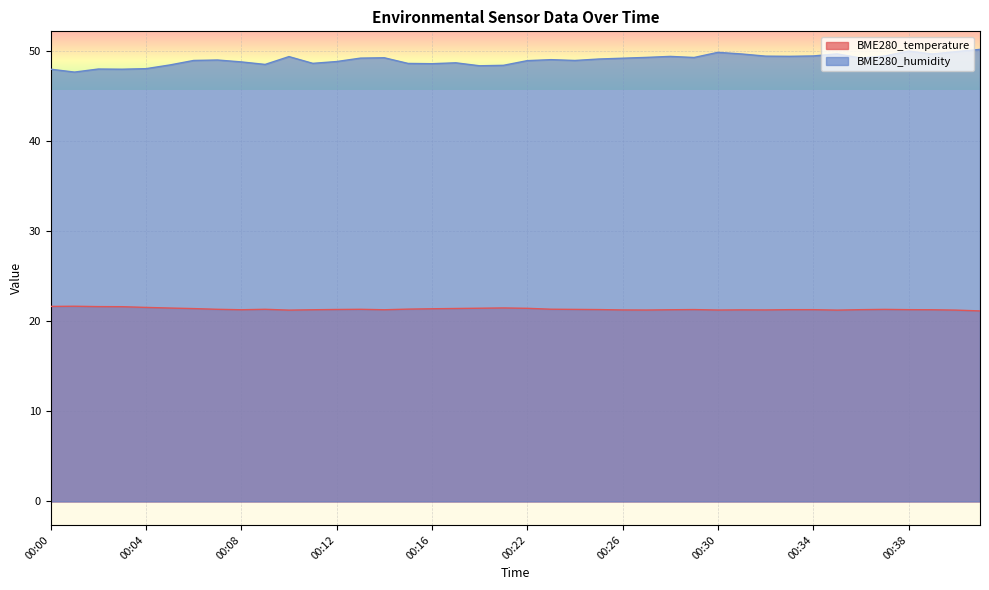

Reading right to left, what are all the values shown in this chart?

BME280_temperature: 00:42=21.1	00:40=21.2	00:39=21.3	00:38=21.3	00:37=21.3	00:36=21.3	00:35=21.2	00:34=21.3	00:33=21.3	00:32=21.2	00:31=21.2	00:30=21.2	00:29=21.3	00:28=21.3	00:27=21.2	00:26=21.2	00:25=21.3	00:24=21.3	00:23=21.3	00:22=21.4	00:20=21.5	00:19=21.4	00:17=21.4	00:16=21.4	00:15=21.3	00:14=21.3	00:13=21.3	00:12=21.3	00:11=21.3	00:10=21.2	00:09=21.3	00:08=21.3	00:07=21.3	00:06=21.4	00:05=21.4	00:04=21.5	00:03=21.6	00:02=21.6	00:01=21.6	00:00=21.6
BME280_humidity: 00:42=50.1	00:40=49.9	00:39=49.6	00:38=50.0	00:37=49.4	00:36=49.2	00:35=49.6	00:34=49.4	00:33=49.4	00:32=49.4	00:31=49.6	00:30=49.8	00:29=49.2	00:28=49.4	00:27=49.2	00:26=49.2	00:25=49.1	00:24=48.9	00:23=49.0	00:22=48.9	00:20=48.4	00:19=48.3	00:17=48.6	00:16=48.5	00:15=48.6	00:14=49.2	00:13=49.2	00:12=48.8	00:11=48.6	00:10=49.3	00:09=48.5	00:08=48.8	00:07=49.0	00:06=48.9	00:05=48.4	00:04=48.0	00:03=47.9	00:02=48.0	00:01=47.6	00:00=47.9